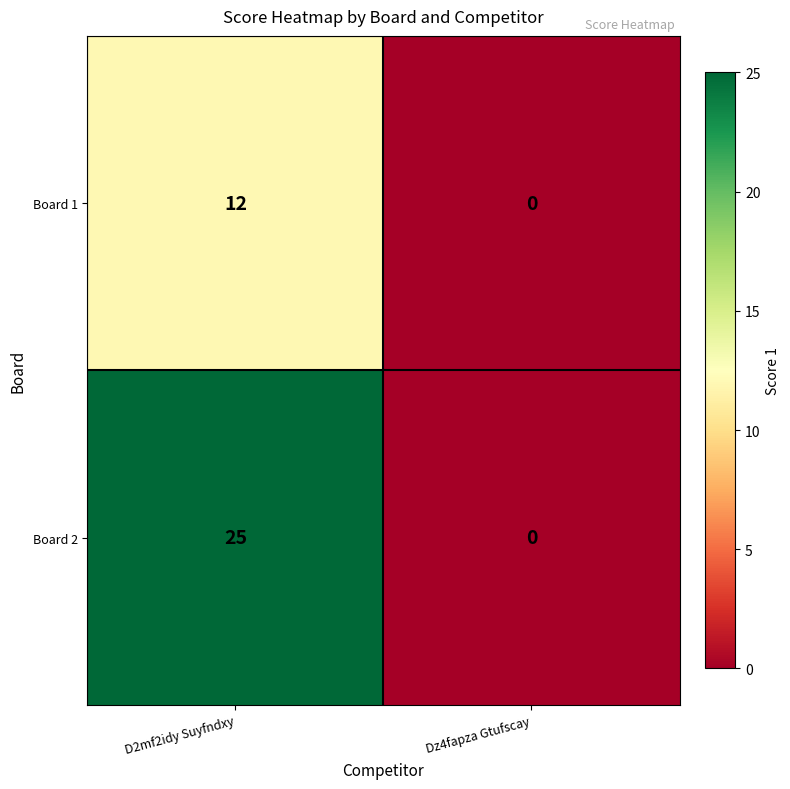

What is the difference between the highest and lowest values at D2mf2idy Suyfndxy?

13